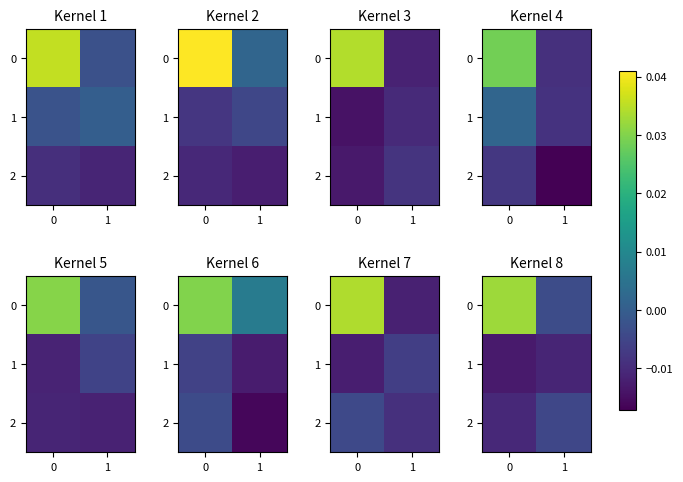

Where is 0 nearest to the value 0?

1